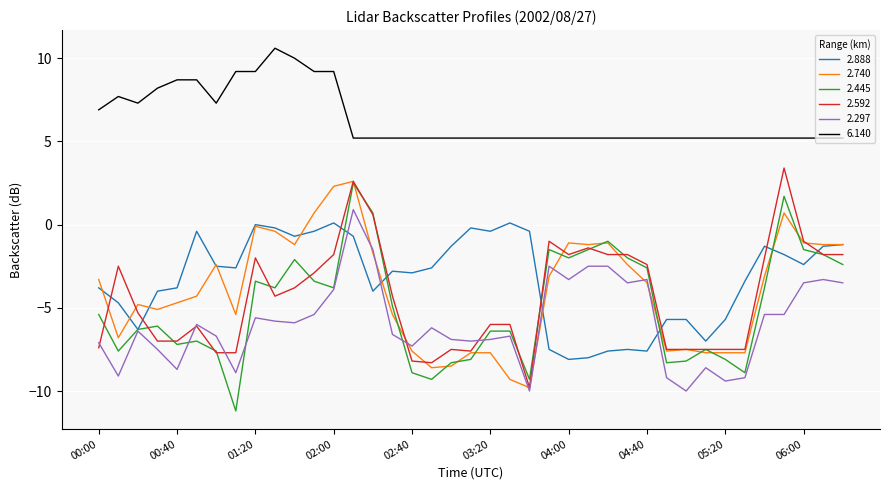

Which series has the largest total across all categories?

6.140